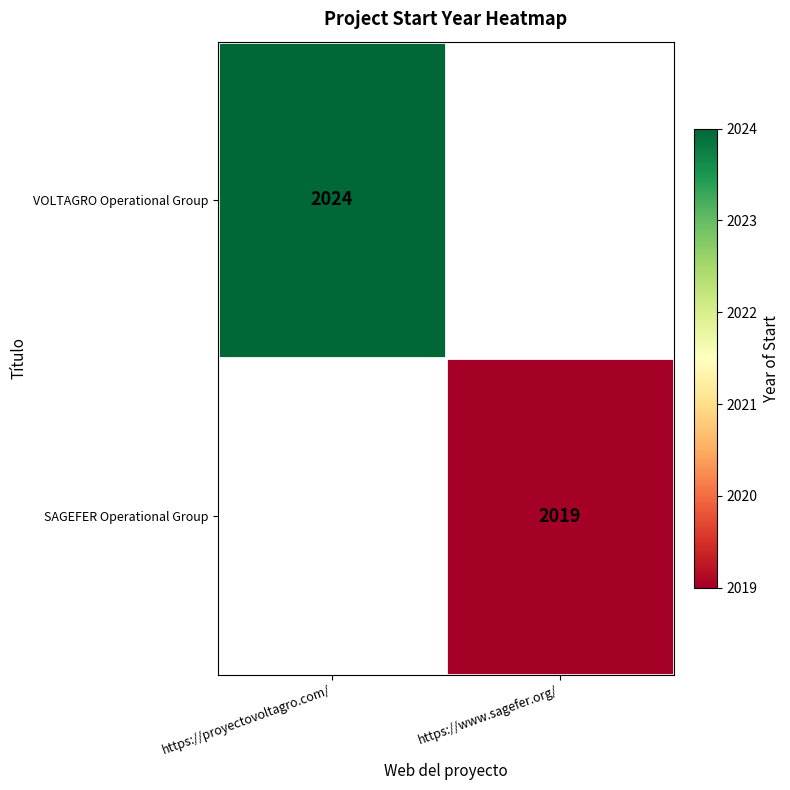

True or false: SAGEFER Operational Group has a value of 2019 at https://www.sagefer.org/.

True